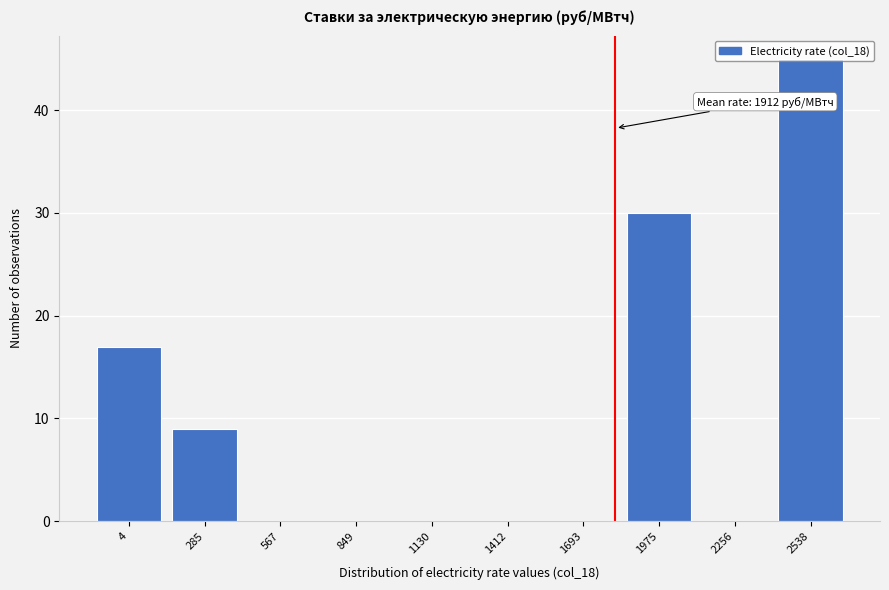

What is the change in value from 2256 to 2538?

+45